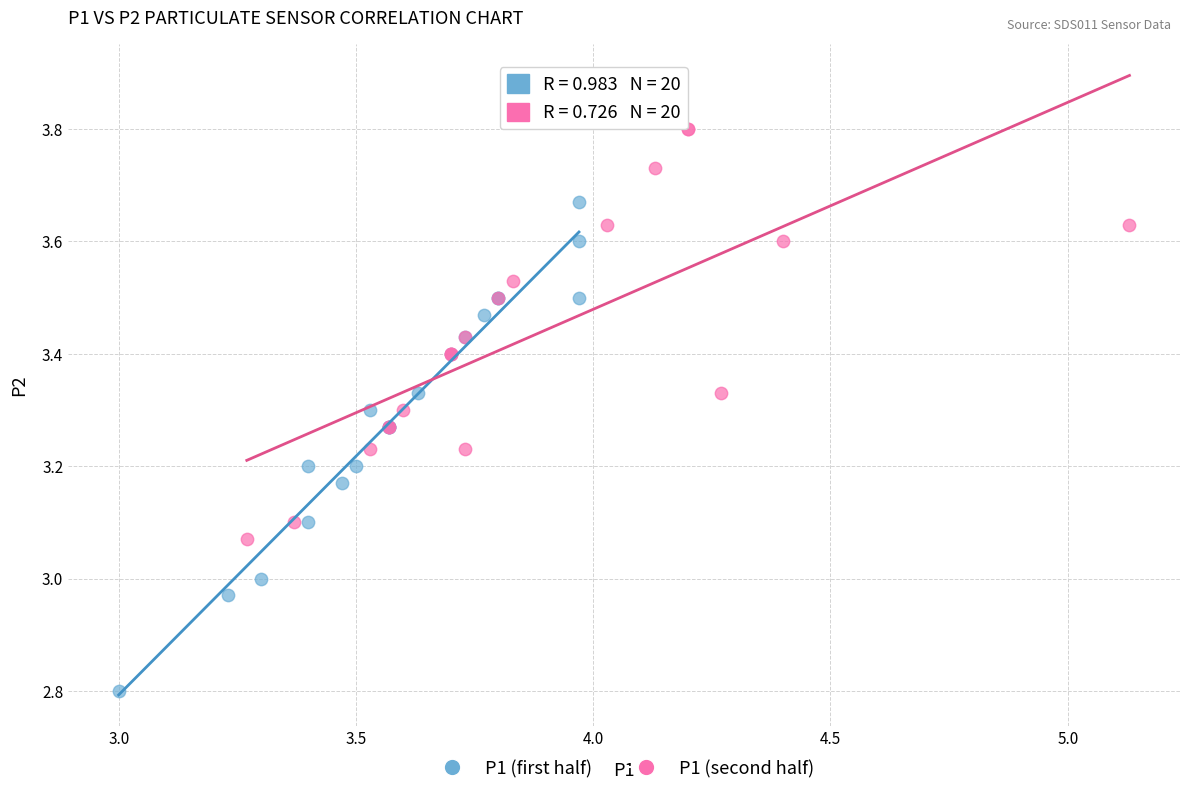

Which series has the widest spread of Y values?

P1 (first half)